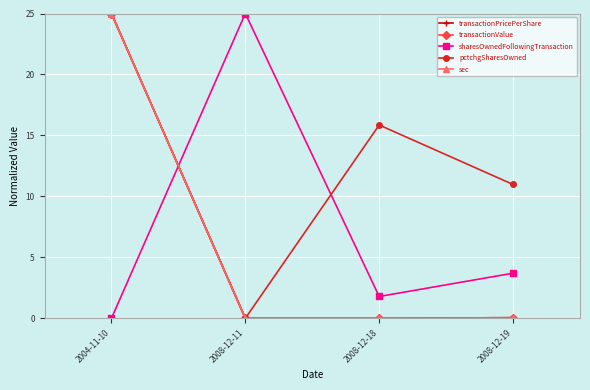

Does the chart have visible grid lines?

Yes